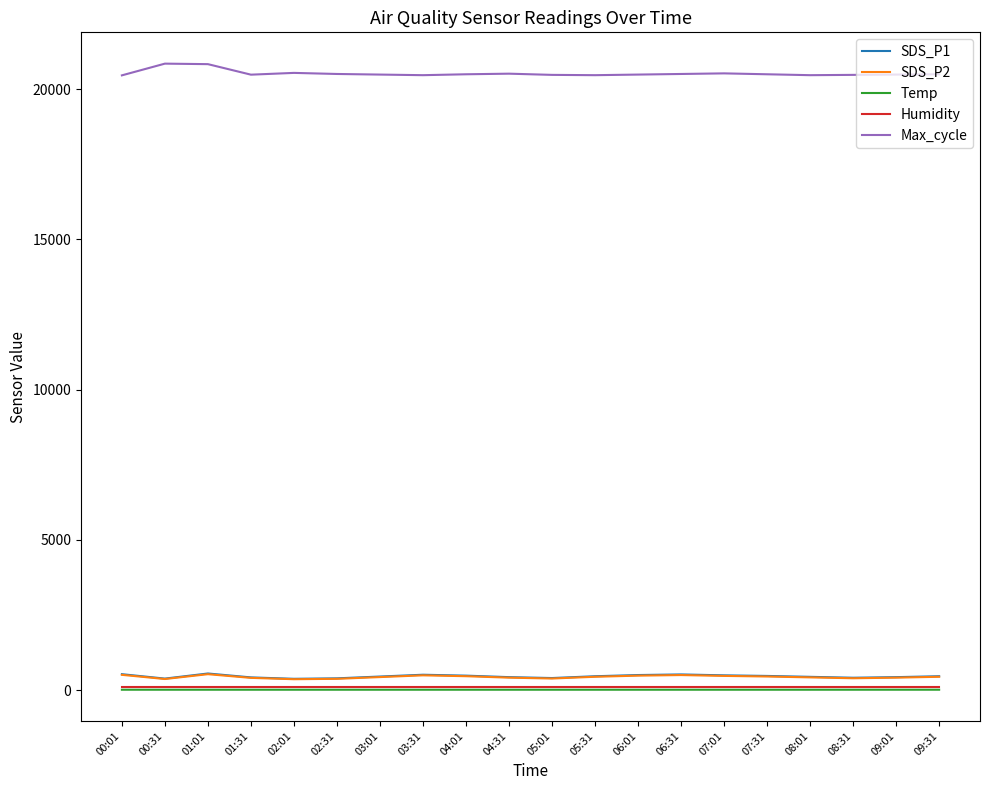

What is the difference between the SDS_P1 values at 05:31 and 07:01?

30.0